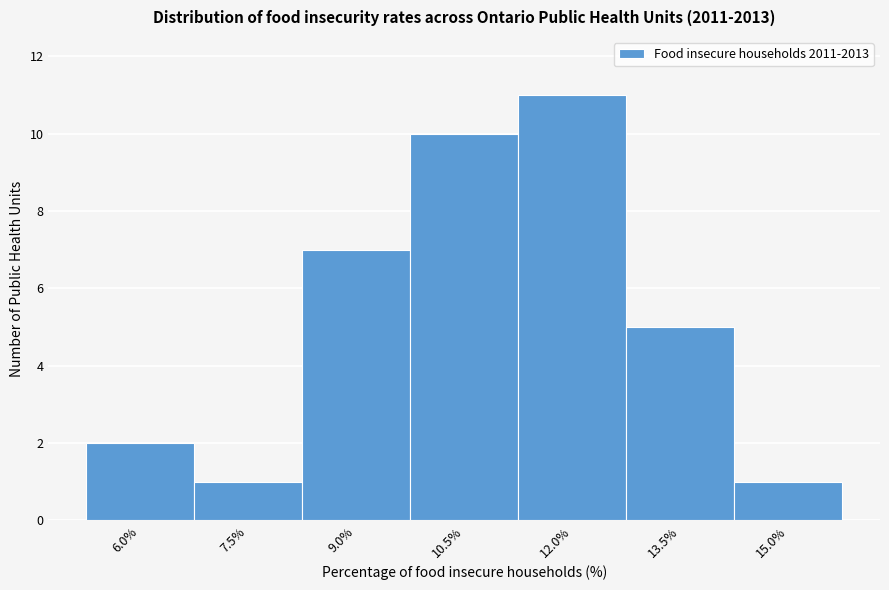

Reading left to right, list all the values displayed in this chart.

6.0%=2	7.5%=1	9.0%=7	10.5%=10	12.0%=11	13.5%=5	15.0%=1